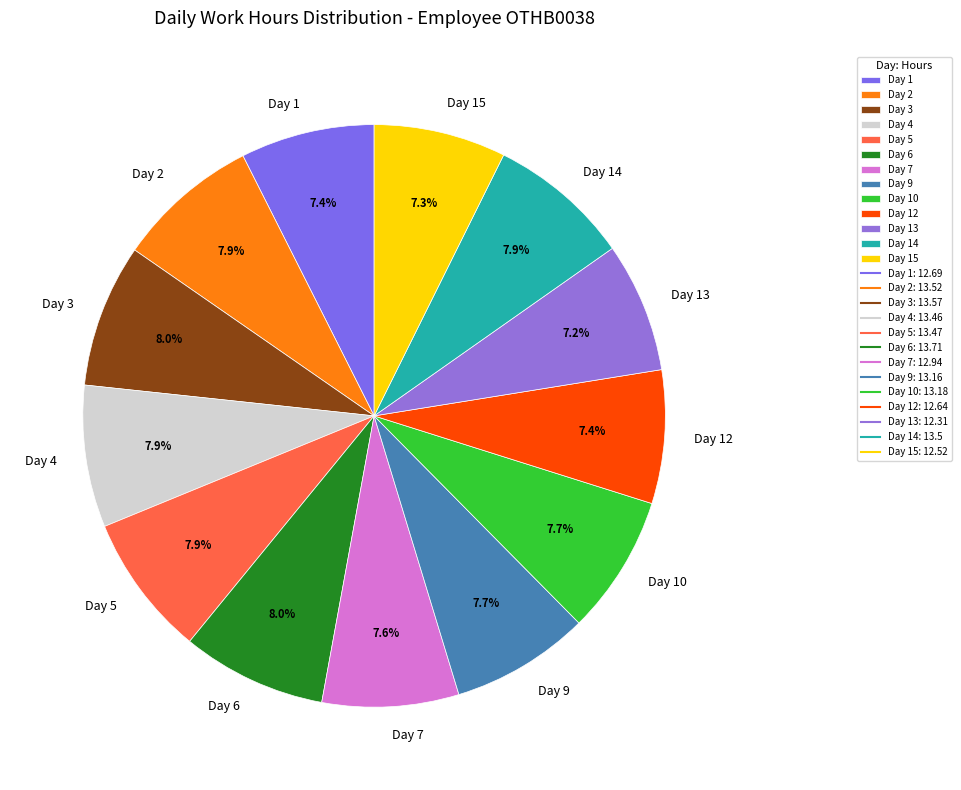

Count the number of slices in the pie.

13